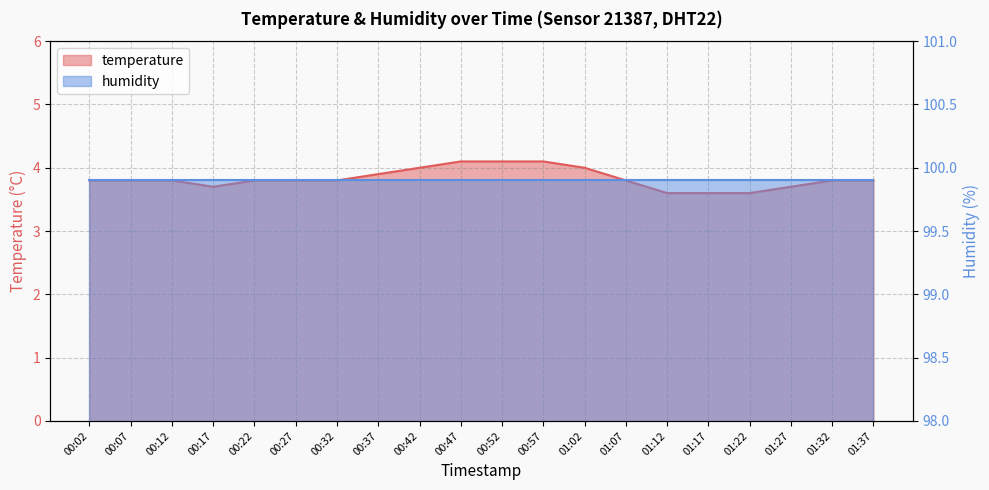

True or false: the data shows 1.6 at 01:02.

False